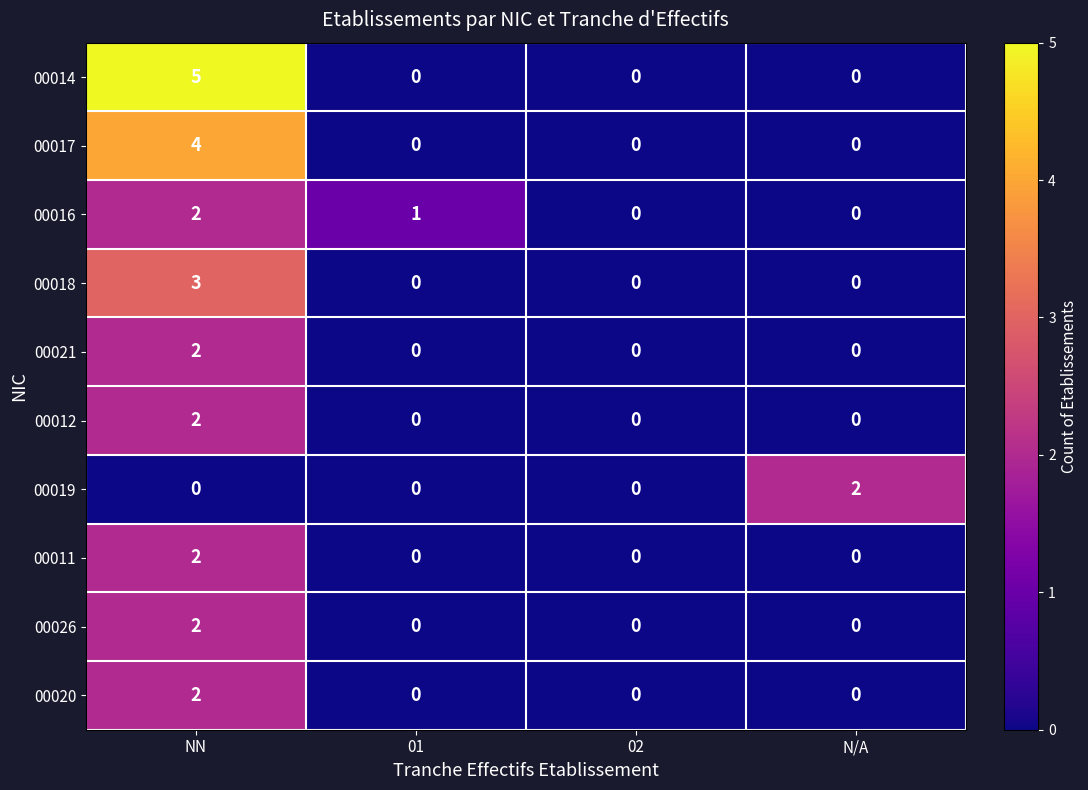

At which category is the sum across all series the highest?

NN